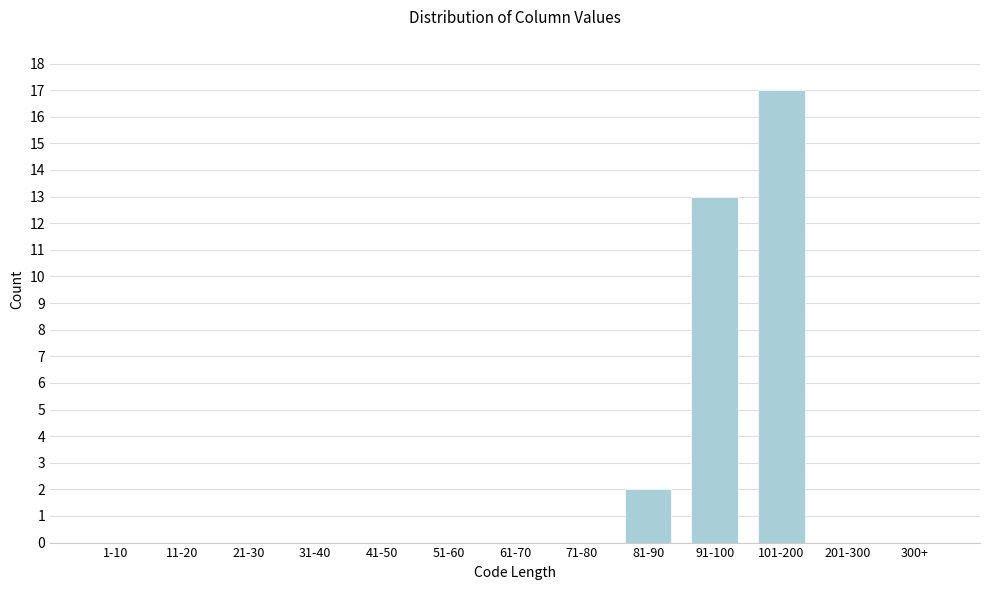

Reading left to right, list all the values displayed in this chart.

1-10=0	11-20=0	21-30=0	31-40=0	41-50=0	51-60=0	61-70=0	71-80=0	81-90=2	91-100=13	101-200=17	201-300=0	300+=0